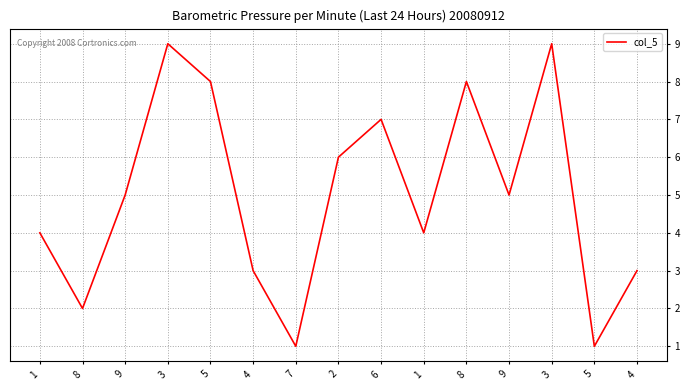

How many lines are shown in the chart?

1